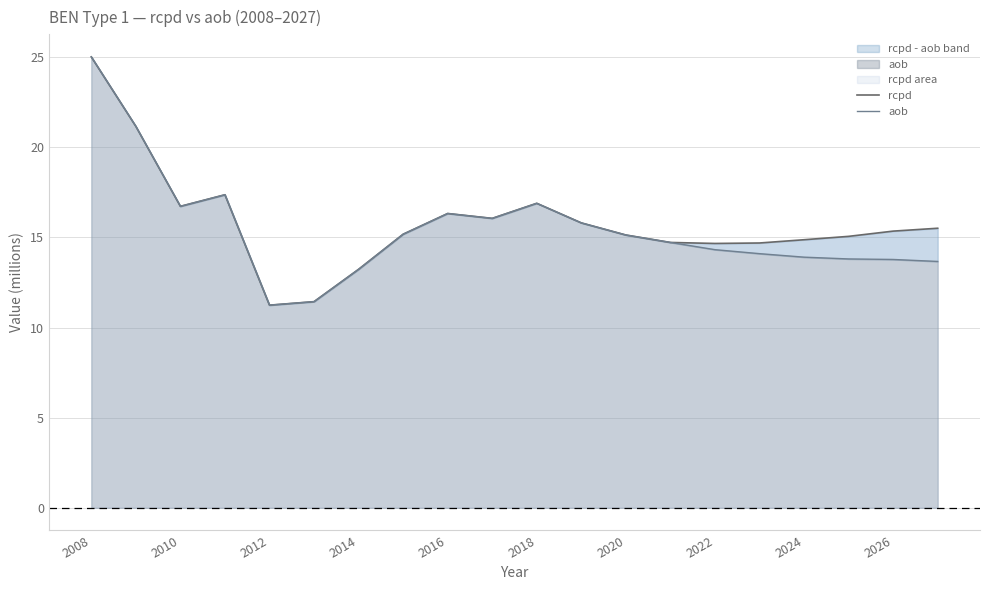

Reading right to left, what are all the values shown in this chart?

rcpd: 15.5	15.4	15.1	14.9	14.7	14.7	14.7	15.1	15.8	16.9	16.1	16.3	15.2	13.2	11.4	11.2	17.4	16.7	21.2	25.0
aob: 13.7	13.8	13.8	13.9	14.1	14.3	14.7	15.1	15.8	16.9	16.1	16.3	15.2	13.2	11.4	11.2	17.4	16.7	21.2	25.0